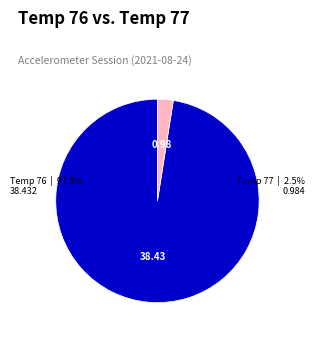

Which category has the smallest portion of the pie?

Temp 77